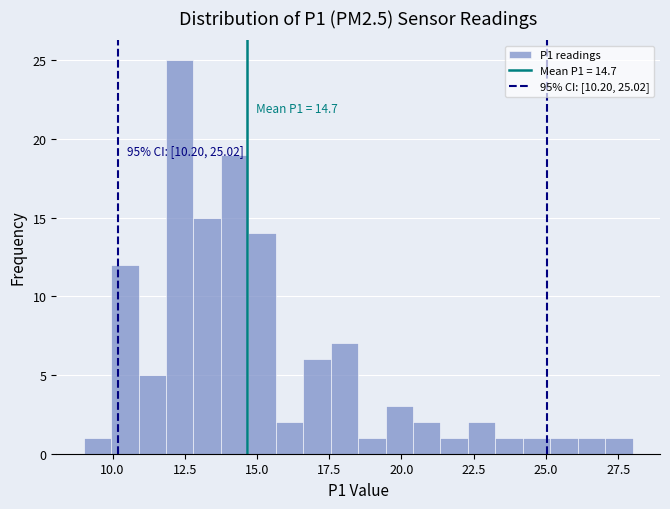

Around what value on the x-axis is the tallest bar? Give the approximate position of its centre, as read against the axis.

12.5